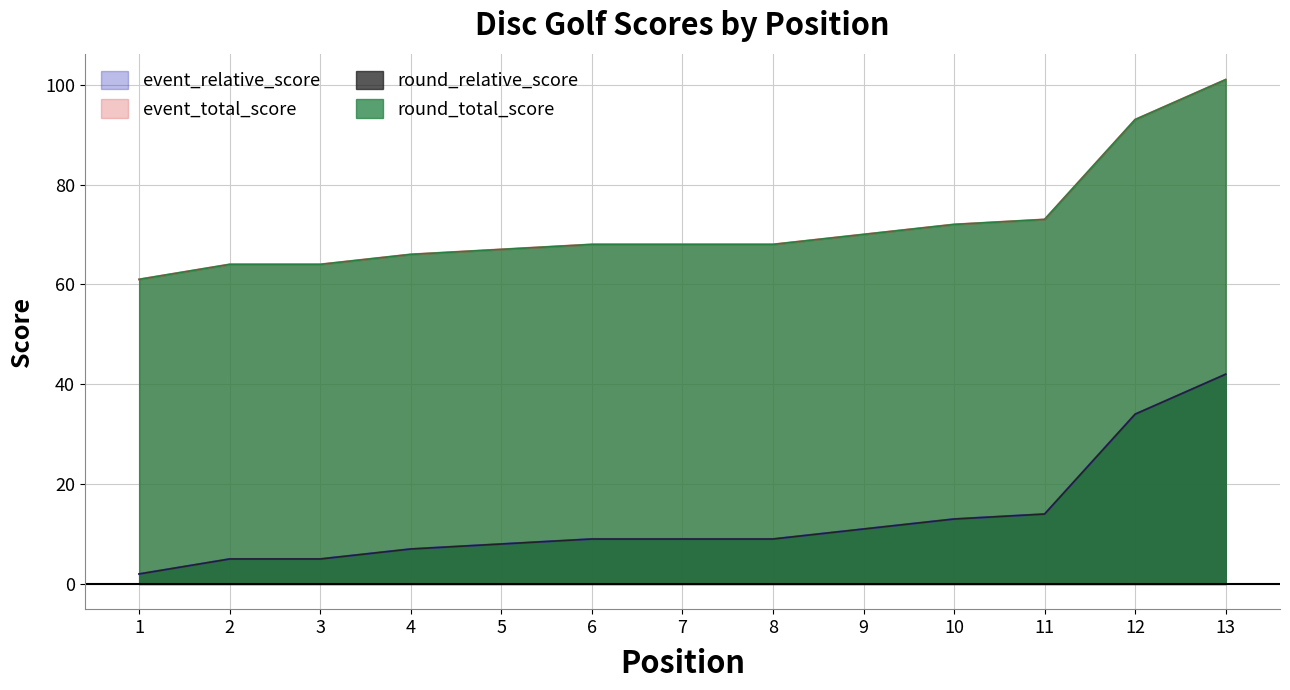

At which label does round_total_score reach its peak?

13